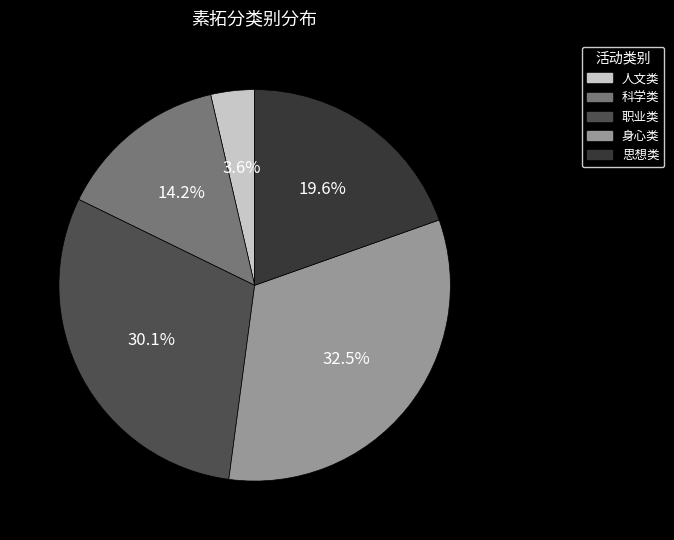

Does 科学类 account for over 50% of the chart?

No